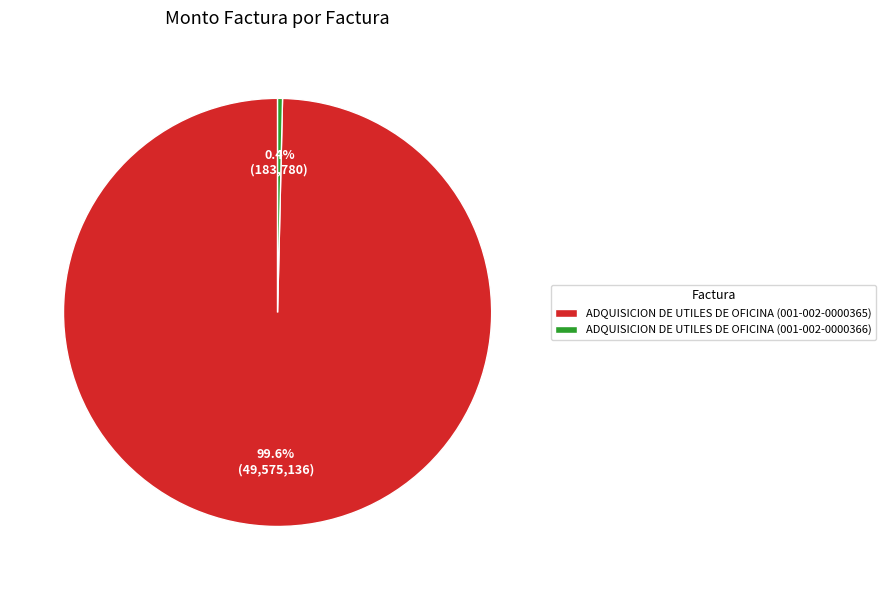

What is the total percentage of ADQUISICION DE UTILES DE OFICINA (001-002-0000365) and ADQUISICION DE UTILES DE OFICINA (001-002-0000366)?

100.0%